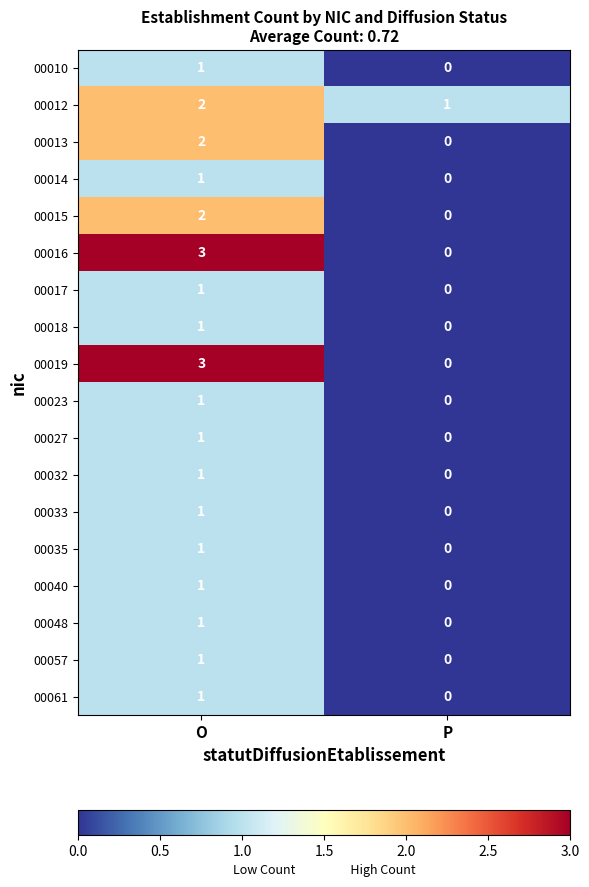

The 00012 series shows 2 at O. True or false?

True